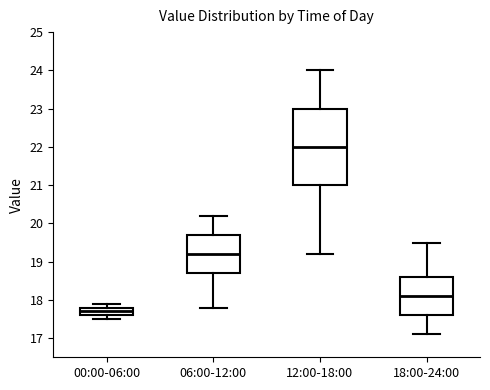

Reading left to right, transcribe this box plot: for each box, give where its median line is, the range the box spans, and where its two whiskers end, as read against the y-axis. The values are not printed on the chart, so give them approximately, as read against the axis.

00:00-06:00: median 17.7, box 17.6 to 17.8, whiskers 17.5 to 17.9
06:00-12:00: median 19.2, box 18.7 to 19.7, whiskers 17.8 to 20.2
12:00-18:00: median 22.0, box 21.0 to 23.0, whiskers 19.2 to 24.0
18:00-24:00: median 18.1, box 17.6 to 18.6, whiskers 17.1 to 19.5